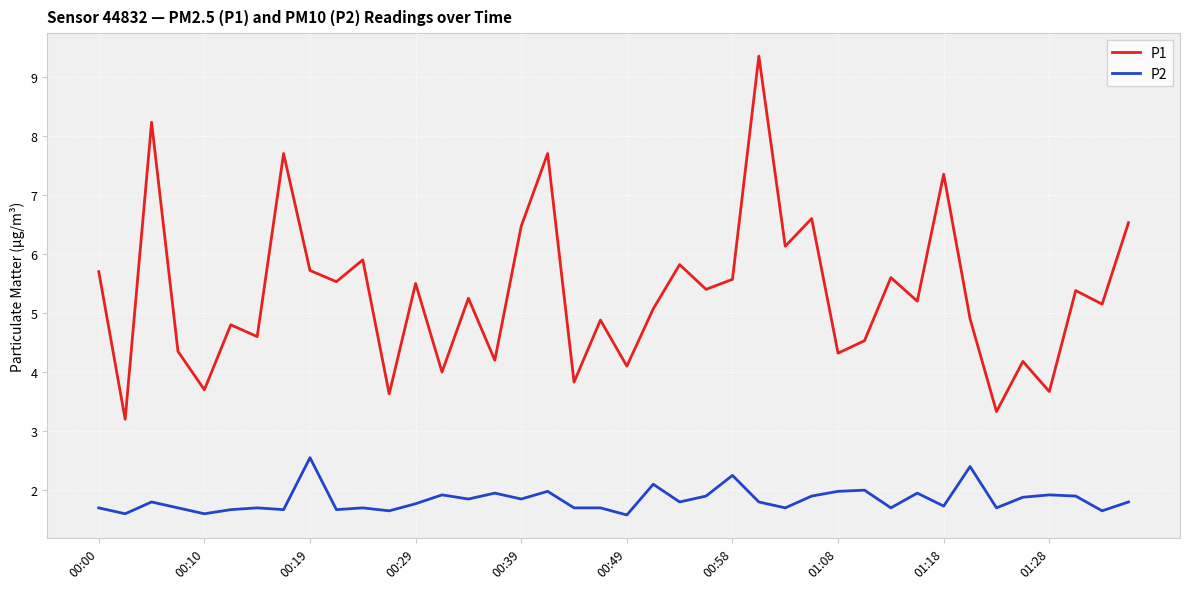

What is the difference between the maximum and minimum values in the P2 series?

1.0